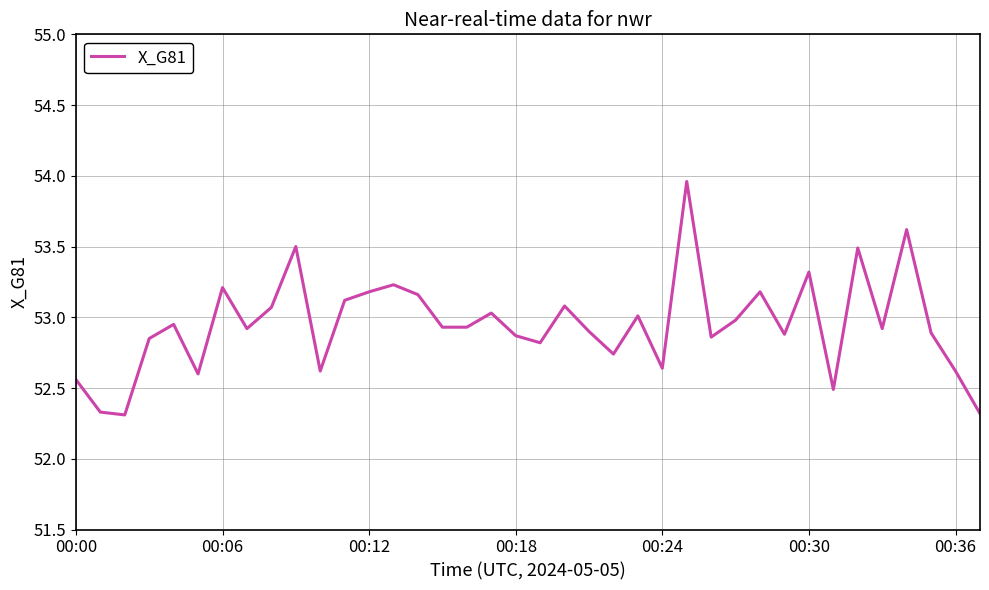

What is the minimum value shown in the chart?

52.3